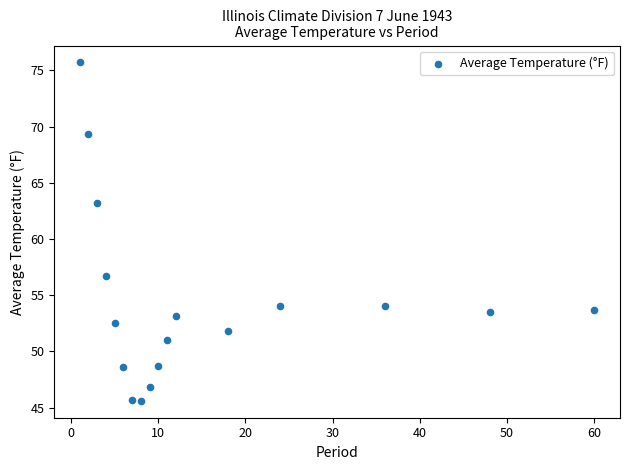

What is the range of Y values (max minus min)?

30.1